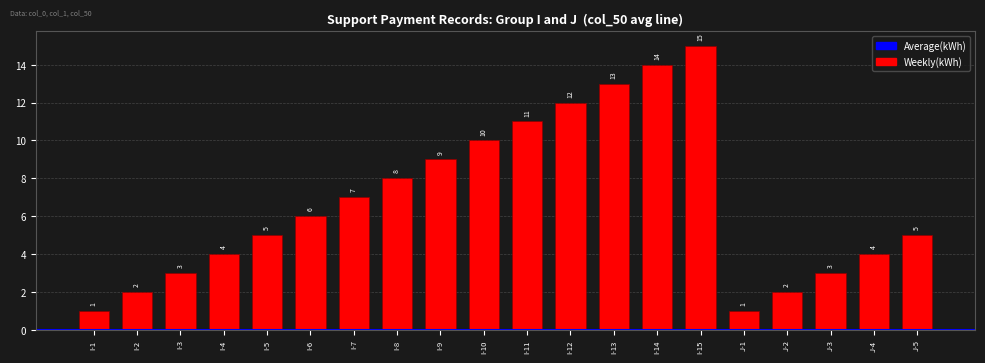

What is the maximum value shown in the chart?

15